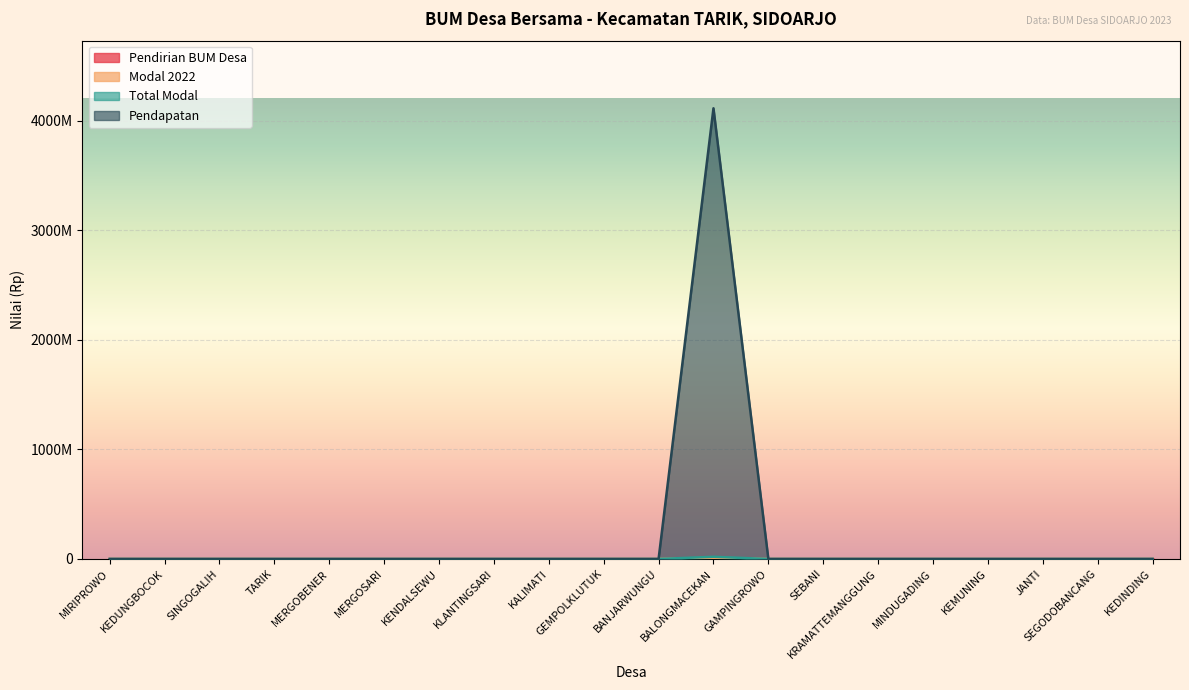

What is the maximum value shown in the chart?

4114537710